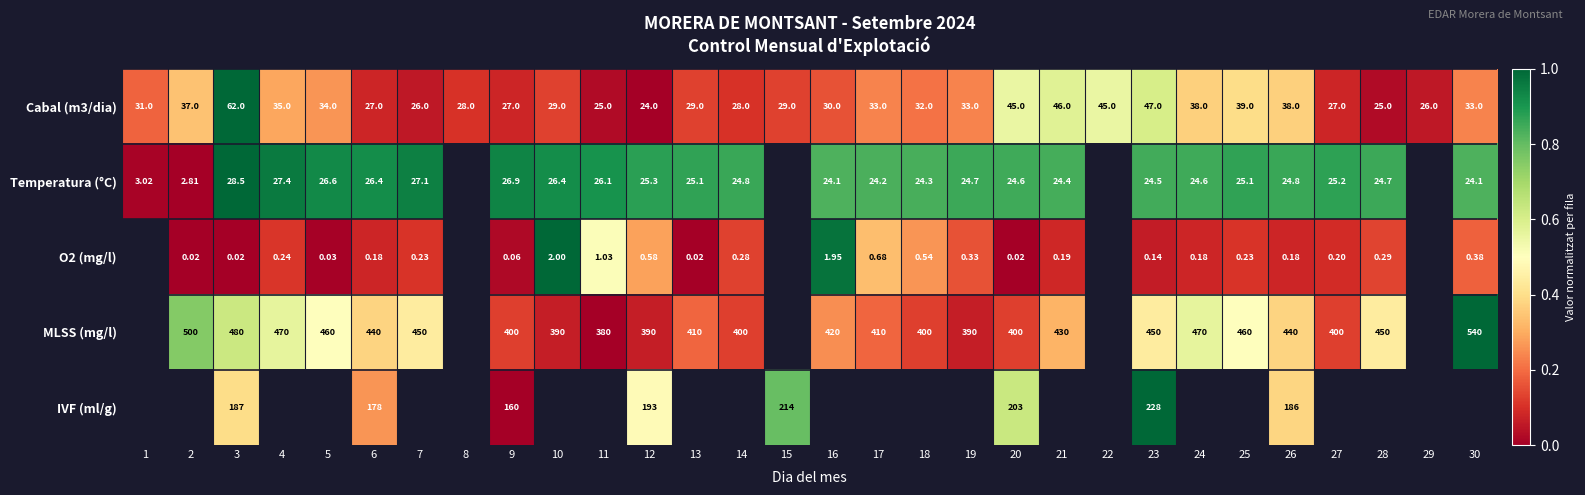

Is the value of Temperatura (°C) at 4 greater than the value of Cabal (m3/dia) at 13?

No